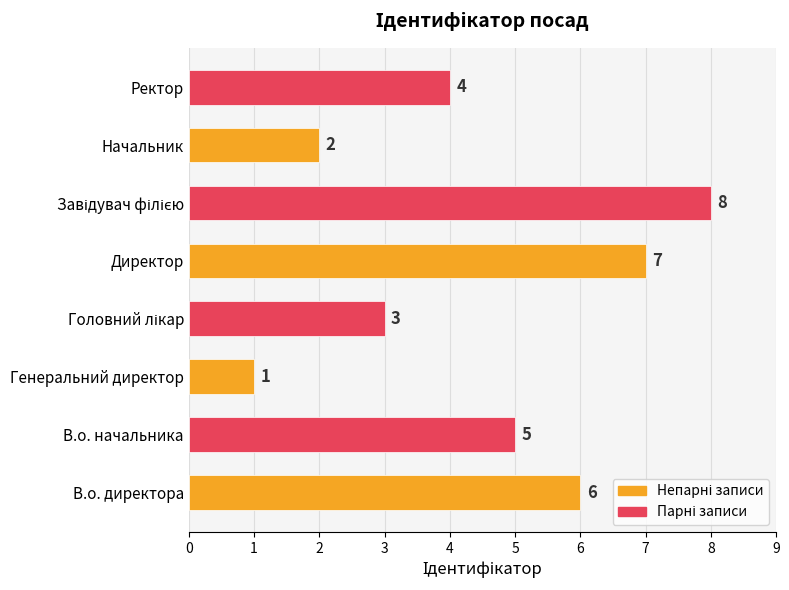

Is it true that the value at Ректор is 1?

False